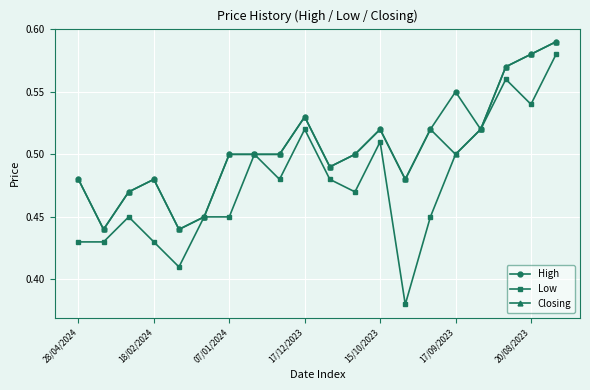

How many Low values are between 0 and 1?

20